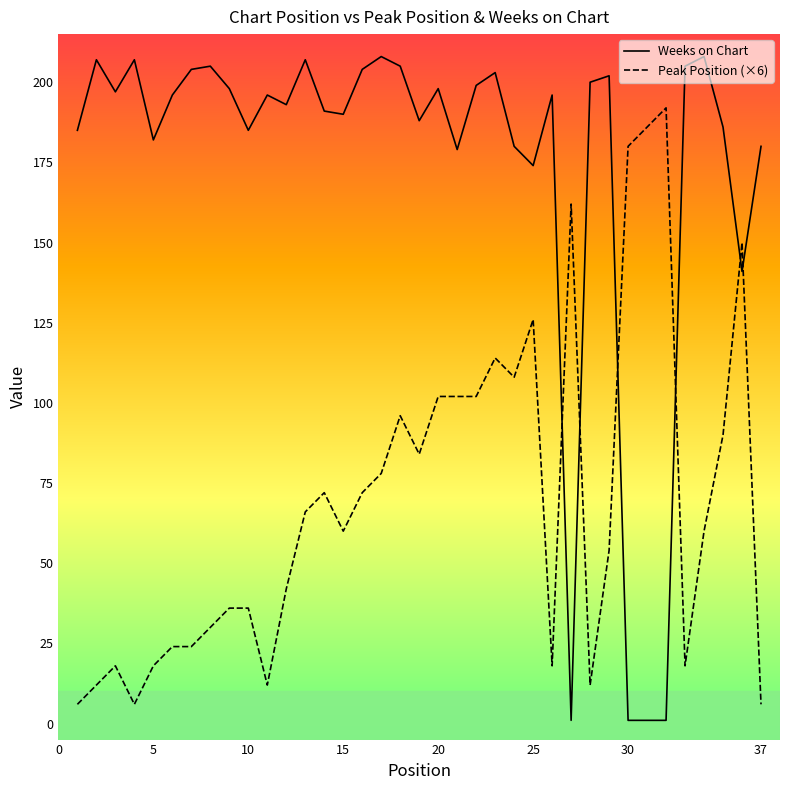

Does the chart display data point markers on the line(s)?

No